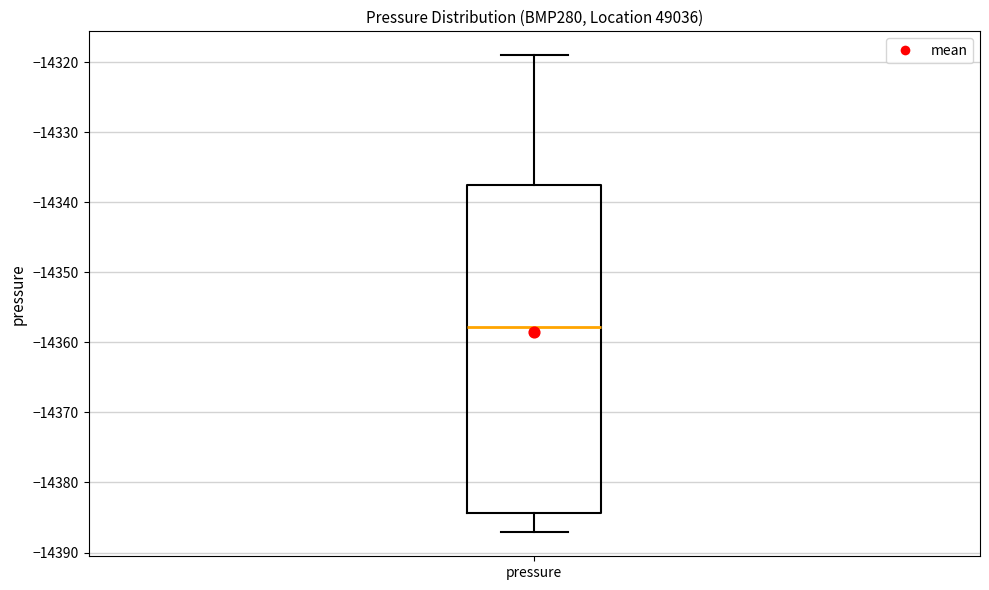

Read this box plot against the y-axis: the position of the median line, the range covered by the box, and the ends of both whiskers. The values are not printed on the chart, so give them approximately, as read against the axis.

median -14358, box -14384 to -14337, whiskers -14387 to -14319